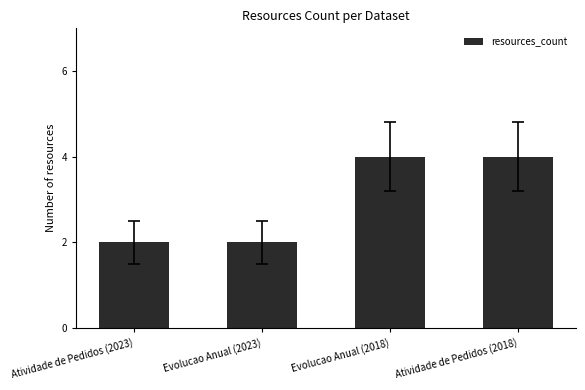

Reading left to right, list all the values displayed in this chart.

Atividade de Pedidos (2023)=2	Evolucao Anual (2023)=2	Evolucao Anual (2018)=4	Atividade de Pedidos (2018)=4